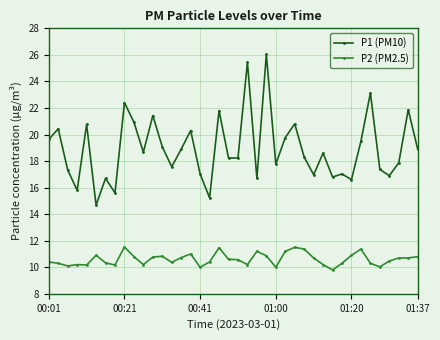

Does the chart have visible grid lines?

Yes